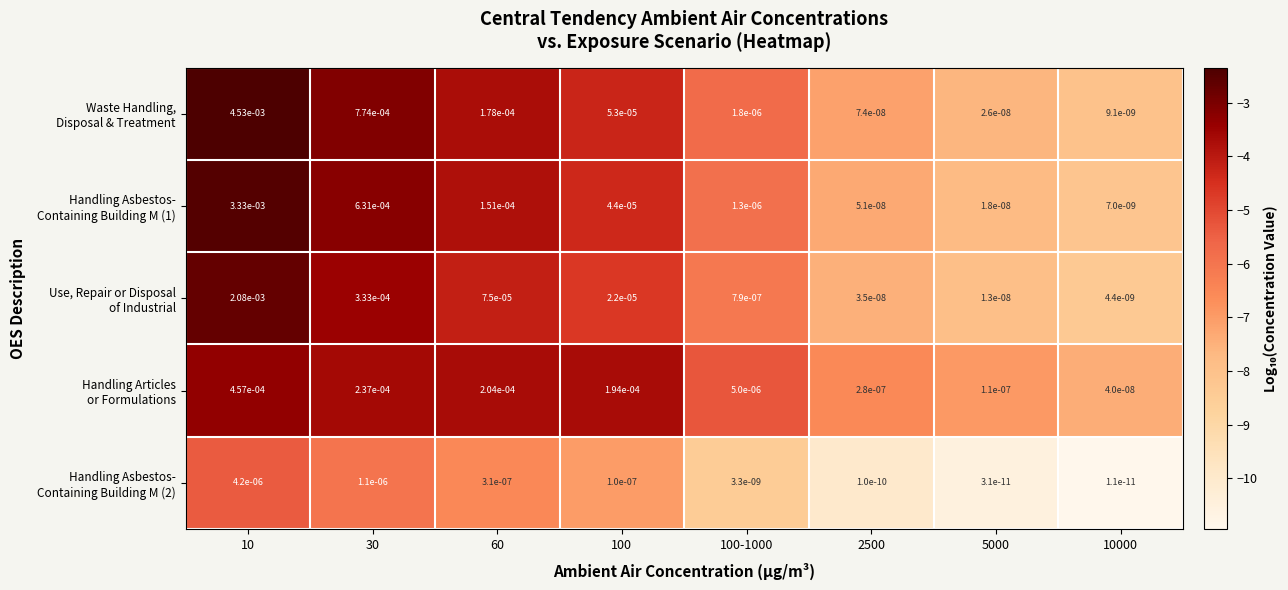

Count the number of categories in the chart.

8